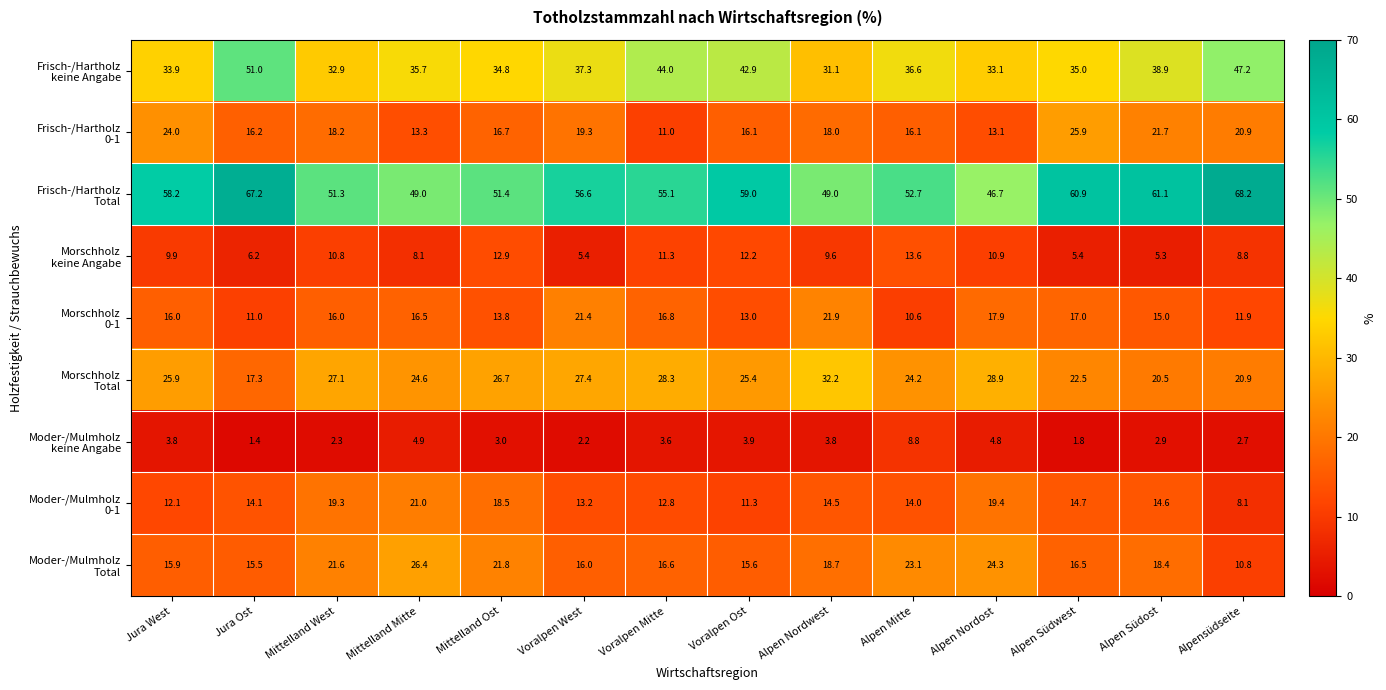

Which category has the highest value across all series?

Alpensüdseite